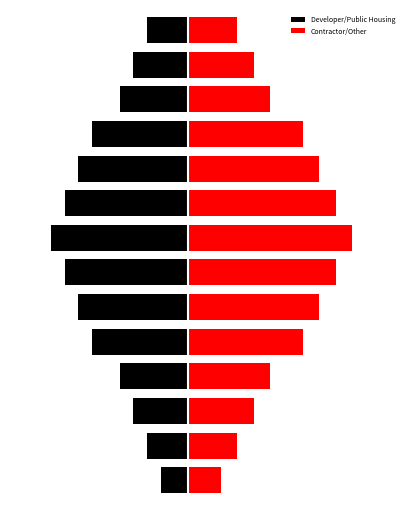

What are all the series names shown in the legend?

Developer/Public Housing, Contractor/Other